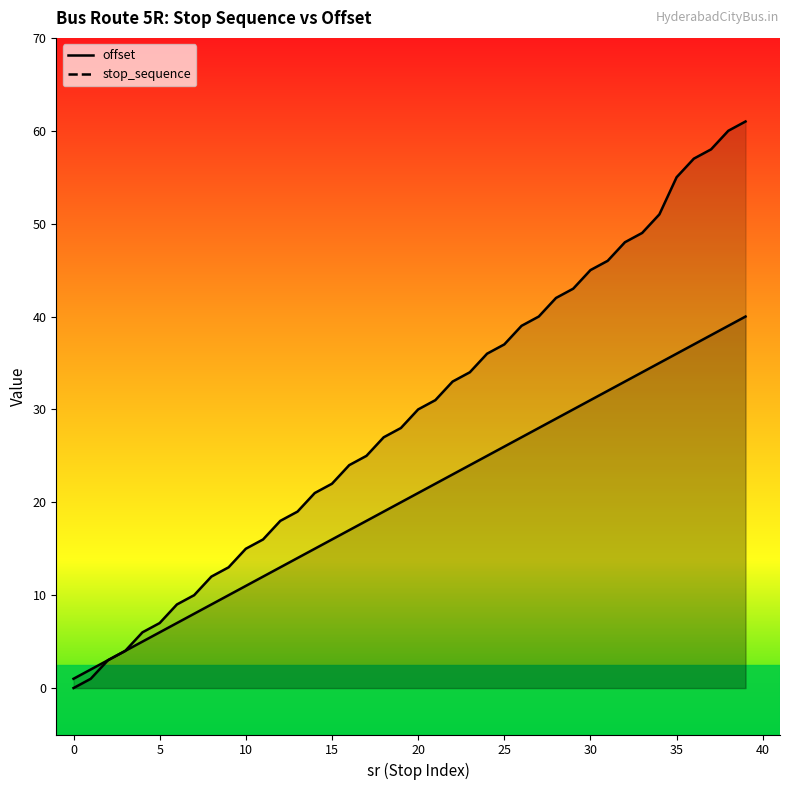

Rank the series at 30 from lowest to highest value.

stop_sequence, offset